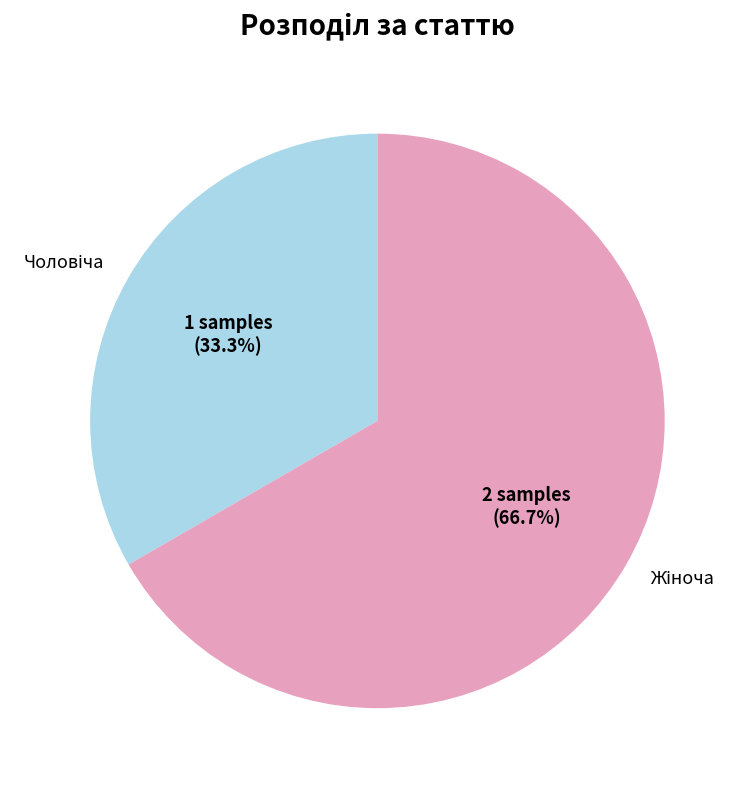

Is there a majority slice in this chart?

Yes